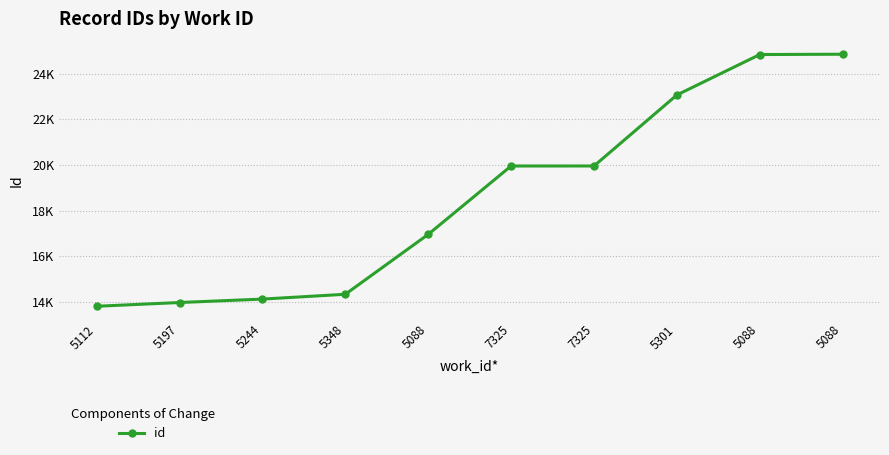

True or false: the data shows 23428 at 5348.

False